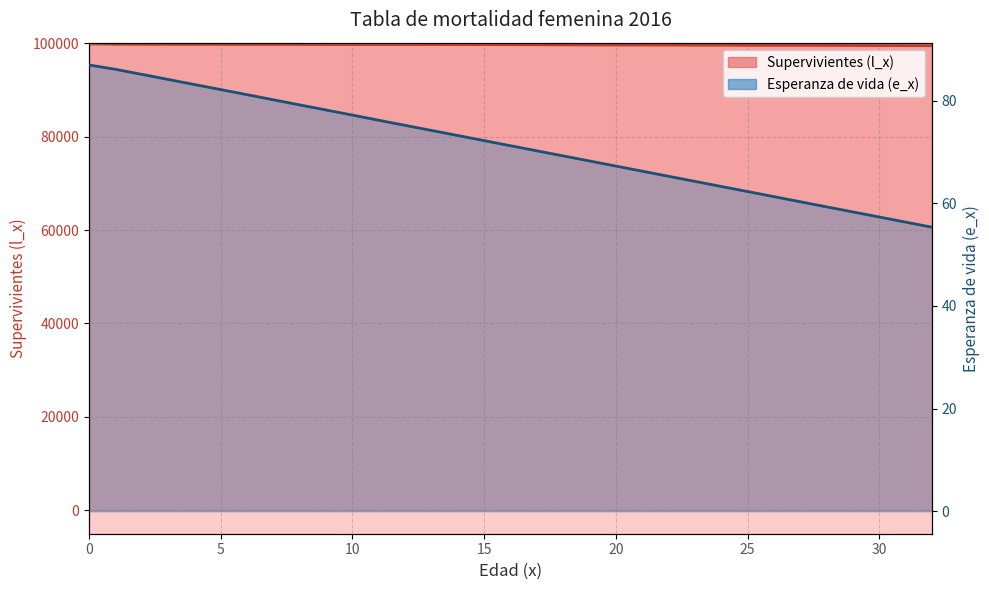

True or false: Supervivientes (l_x) and Esperanza de vida (e_x) cross at least once.

False